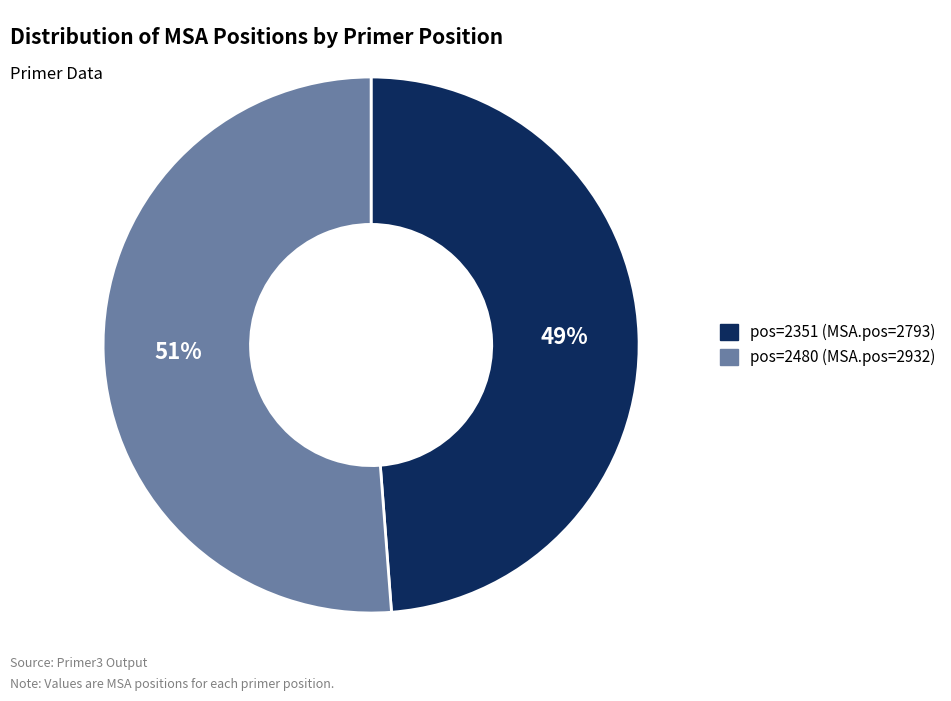

Does any single category account for the majority?

Yes